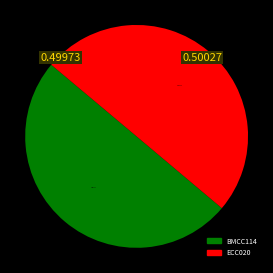

To the nearest percent, what percentage of the pie is BMCC114?

50%